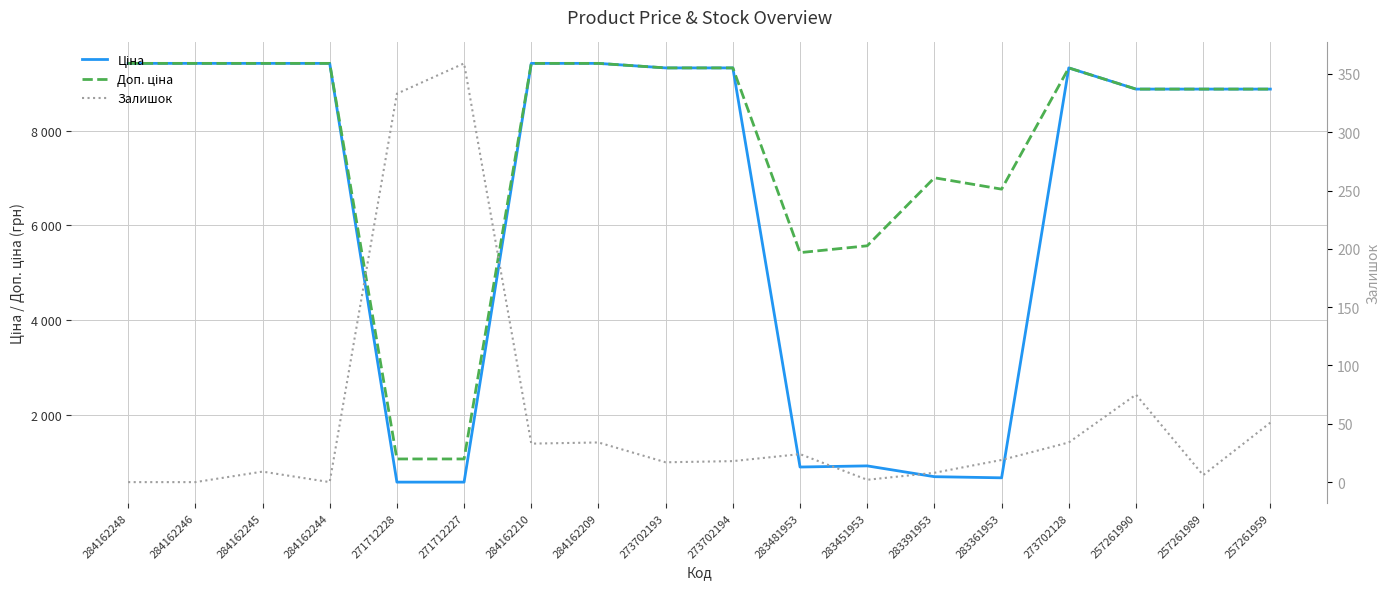

What is the label of the 4th point from the right?

273702128